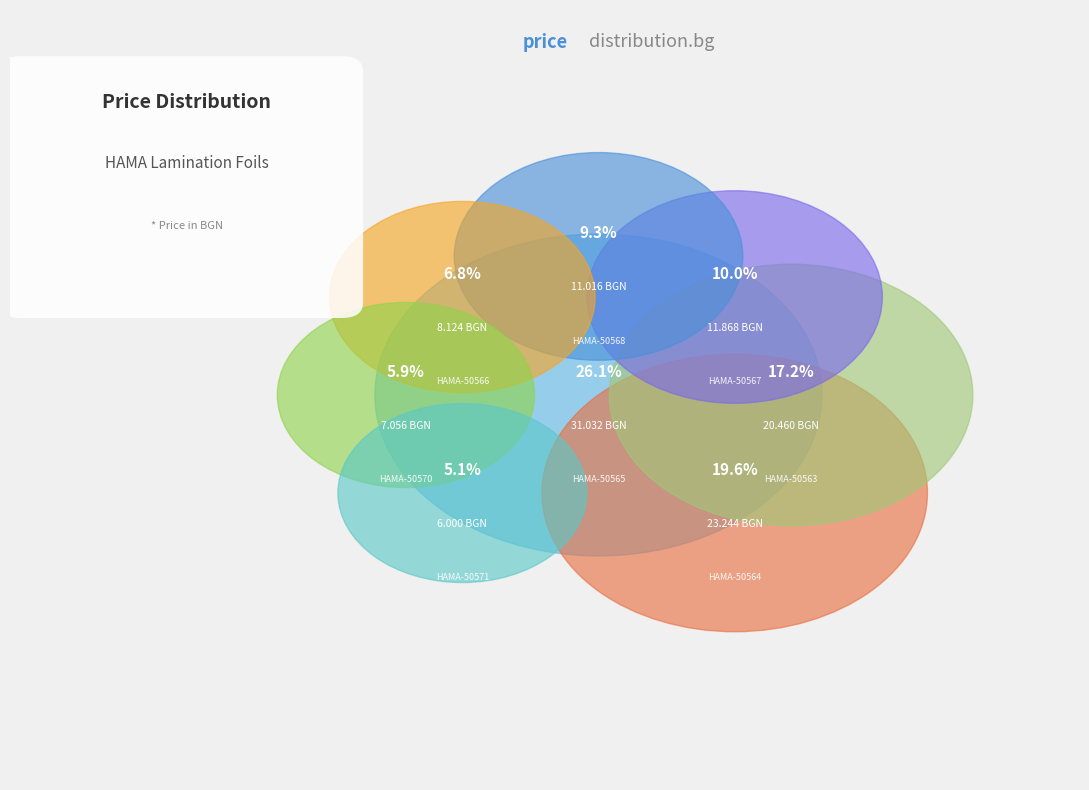

What is the change in value from HAMA-50570 (7.056) to HAMA-50566 (8.124)?

+1.1